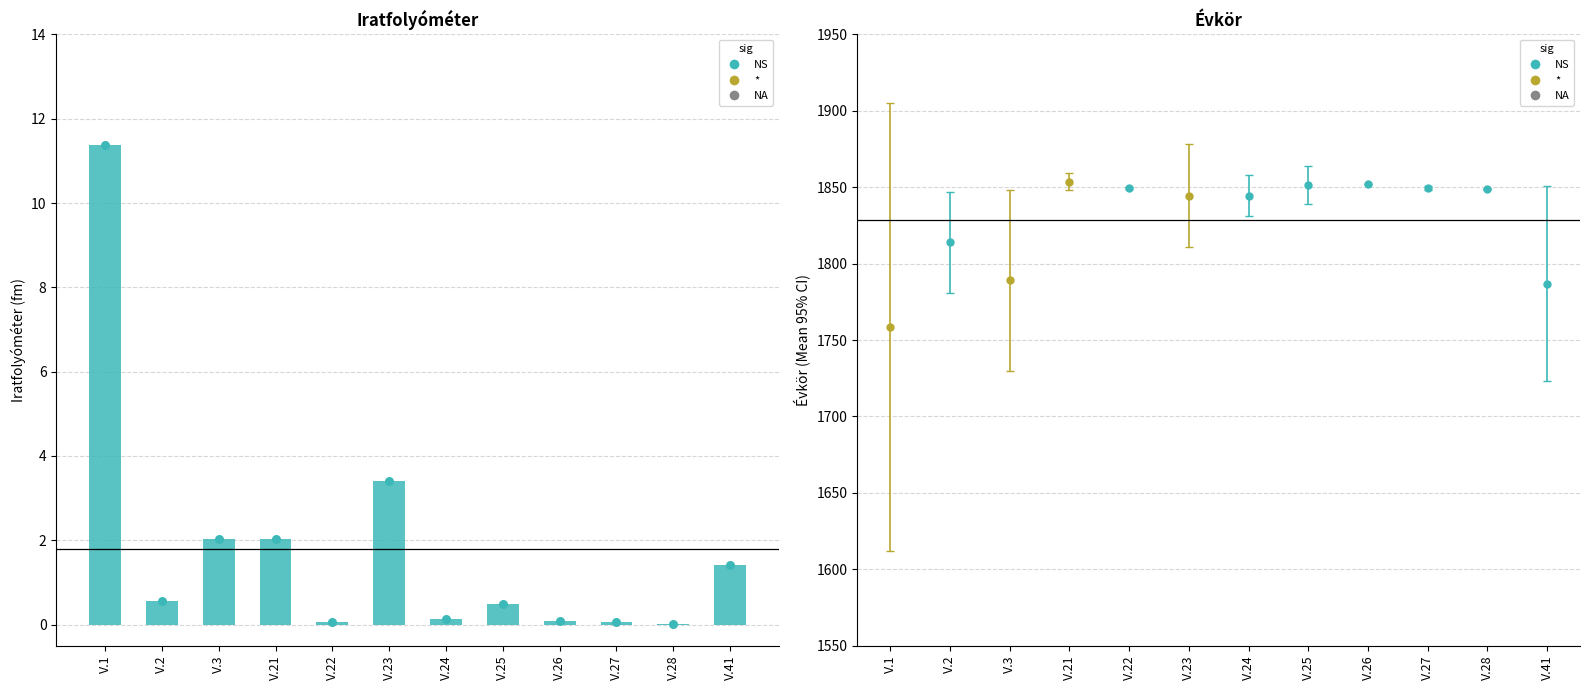

Which has a higher value, V.26 or V.21?

V.21